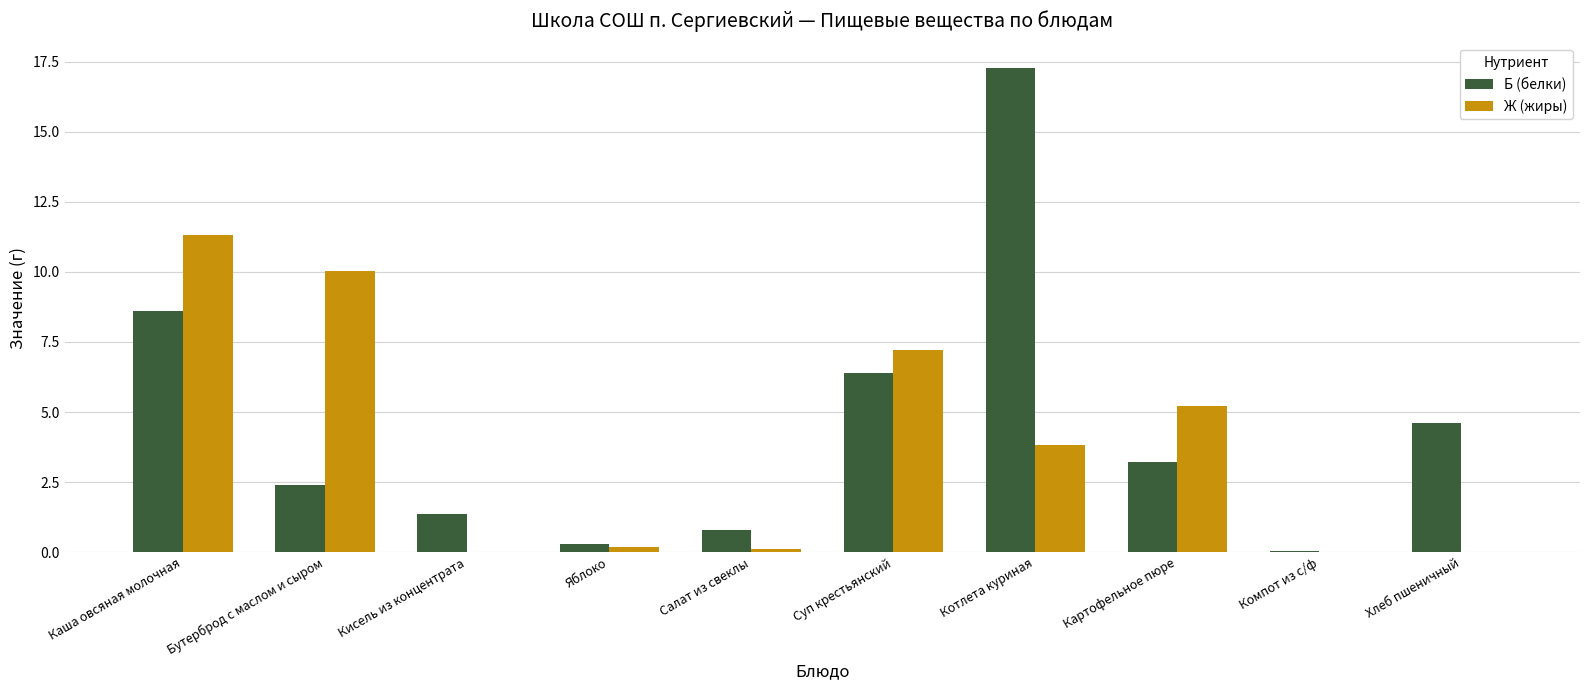

Is the value of Б (белки) at Хлеб пшеничный greater than the value of Ж (жиры) at Картофельное пюре?

No